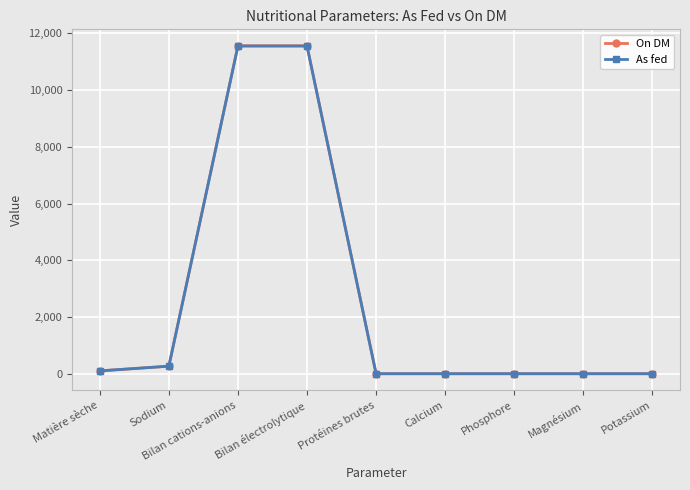

What is the label of the 1st point from the left?

Matière sèche